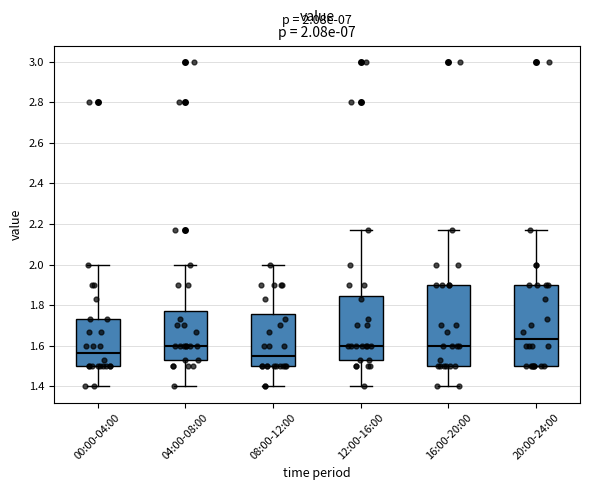

Which box's median line is the highest?

20:00-24:00